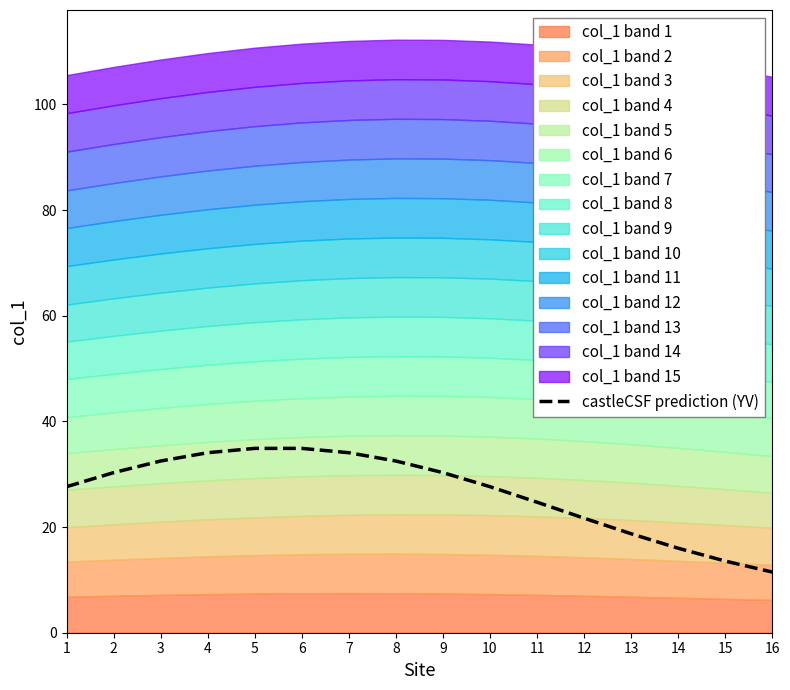

True or false: there are more than 1 points higher than both neighbors.

False